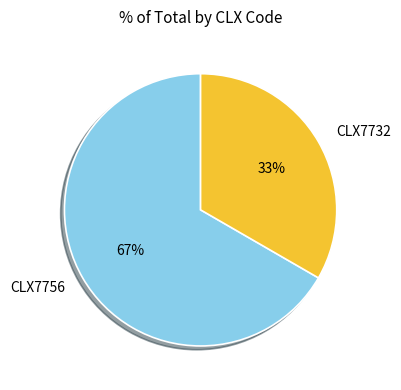

Is there a majority slice in this chart?

Yes